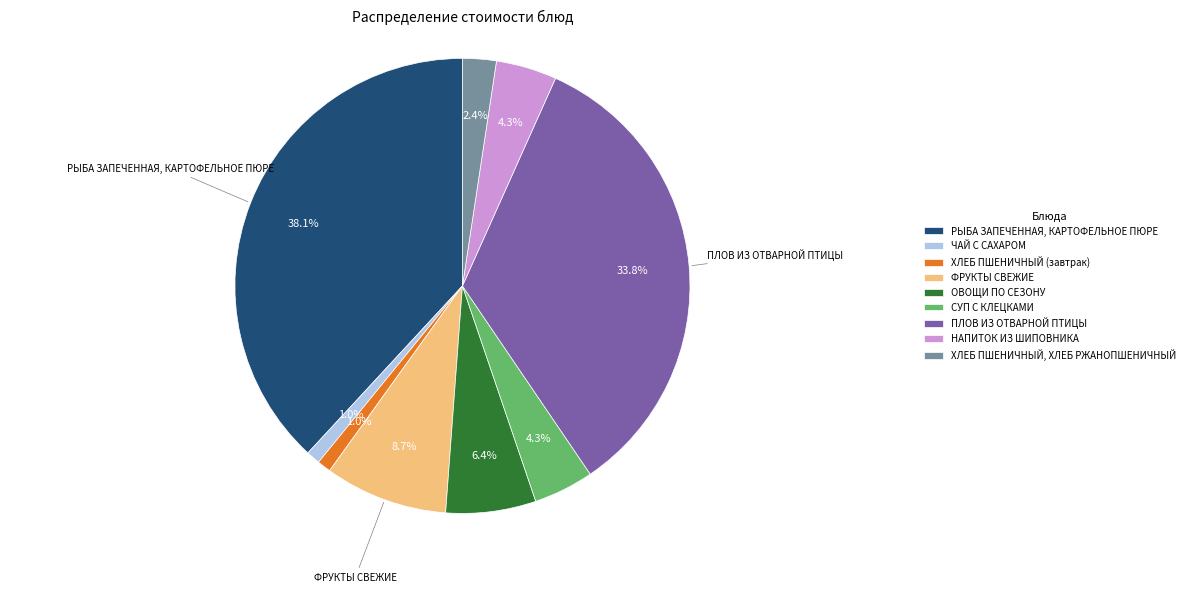

Which category has the biggest portion of the pie?

РЫБА ЗАПЕЧЕННАЯ, КАРТОФЕЛЬНОЕ ПЮРЕ